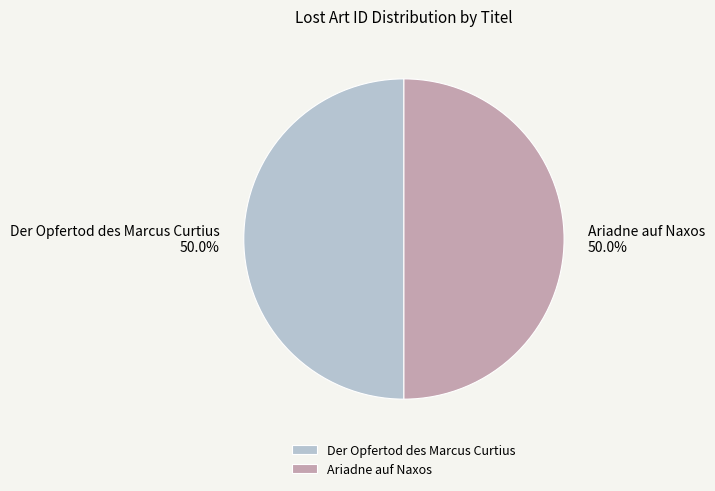

Count the number of slices in the pie.

2